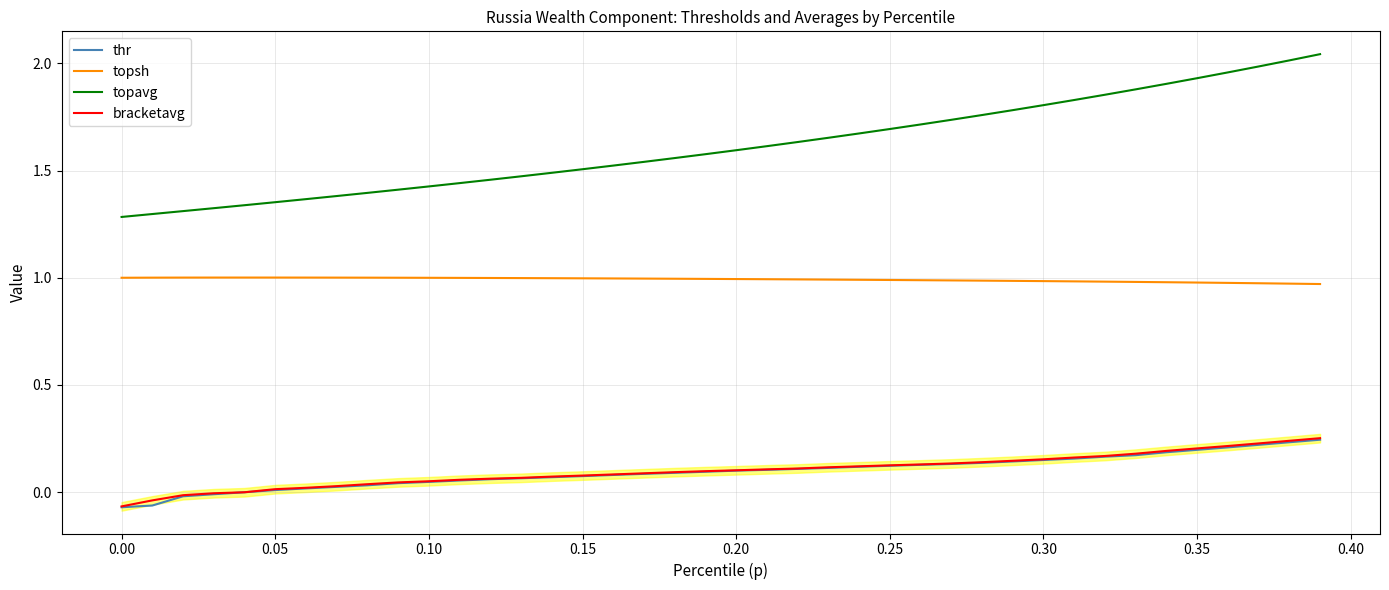

Reading left to right, transcribe all the data shown in this chart.

thr: -0.1	-0.1	-0.0	-0.0	-0.0	0.0	0.0	0.0	0.0	0.0	0.0	0.1	0.1	0.1	0.1	0.1	0.1	0.1	0.1	0.1	0.1	0.1	0.1	0.1	0.1	0.1	0.1	0.1	0.1	0.1	0.2	0.2	0.2	0.2	0.2	0.2	0.2	0.2	0.2	0.2
topsh: 1.0	1.0	1.0	1.0	1.0	1.0	1.0	1.0	1.0	1.0	1.0	1.0	1.0	1.0	1.0	1.0	1.0	1.0	1.0	1.0	1.0	1.0	1.0	1.0	1.0	1.0	1.0	1.0	1.0	1.0	1.0	1.0	1.0	1.0	1.0	1.0	1.0	1.0	1.0	1.0
topavg: 1.3	1.3	1.3	1.3	1.3	1.4	1.4	1.4	1.4	1.4	1.4	1.4	1.5	1.5	1.5	1.5	1.5	1.5	1.6	1.6	1.6	1.6	1.6	1.7	1.7	1.7	1.7	1.7	1.8	1.8	1.8	1.8	1.9	1.9	1.9	1.9	2.0	2.0	2.0	2.0
bracketavg: -0.1	-0.0	-0.0	-0.0	-0.0	0.0	0.0	0.0	0.0	0.0	0.1	0.1	0.1	0.1	0.1	0.1	0.1	0.1	0.1	0.1	0.1	0.1	0.1	0.1	0.1	0.1	0.1	0.1	0.1	0.1	0.2	0.2	0.2	0.2	0.2	0.2	0.2	0.2	0.2	0.3